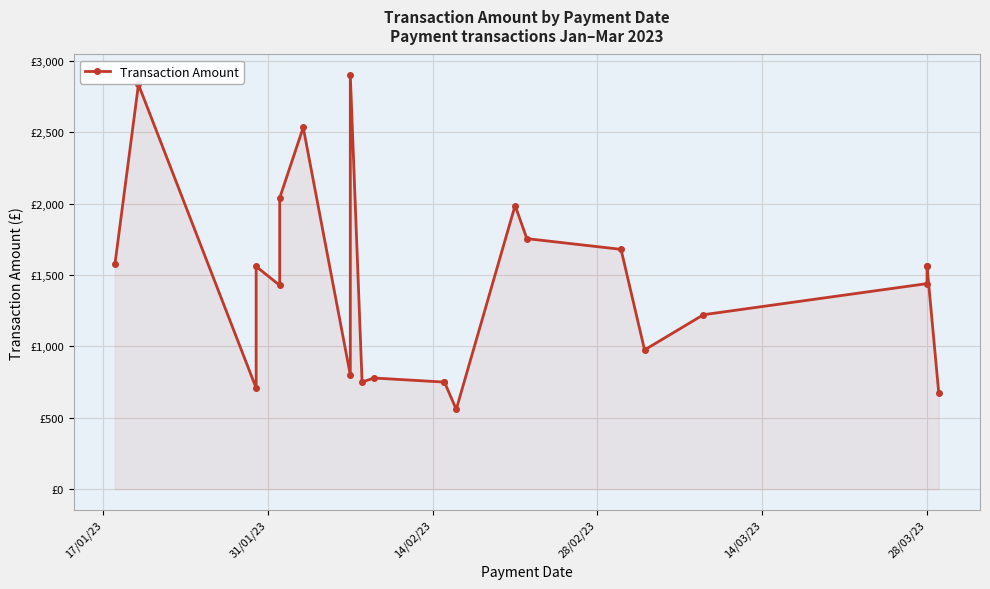

What is the difference between the maximum and minimum values?

2341.0